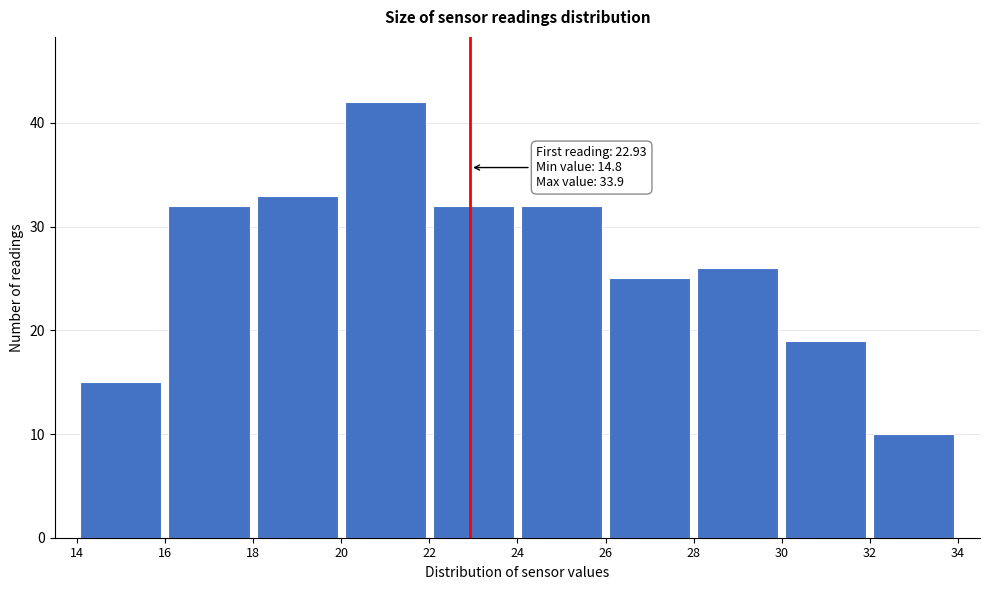

Which range on the x-axis has the tallest bar?

20 to 22